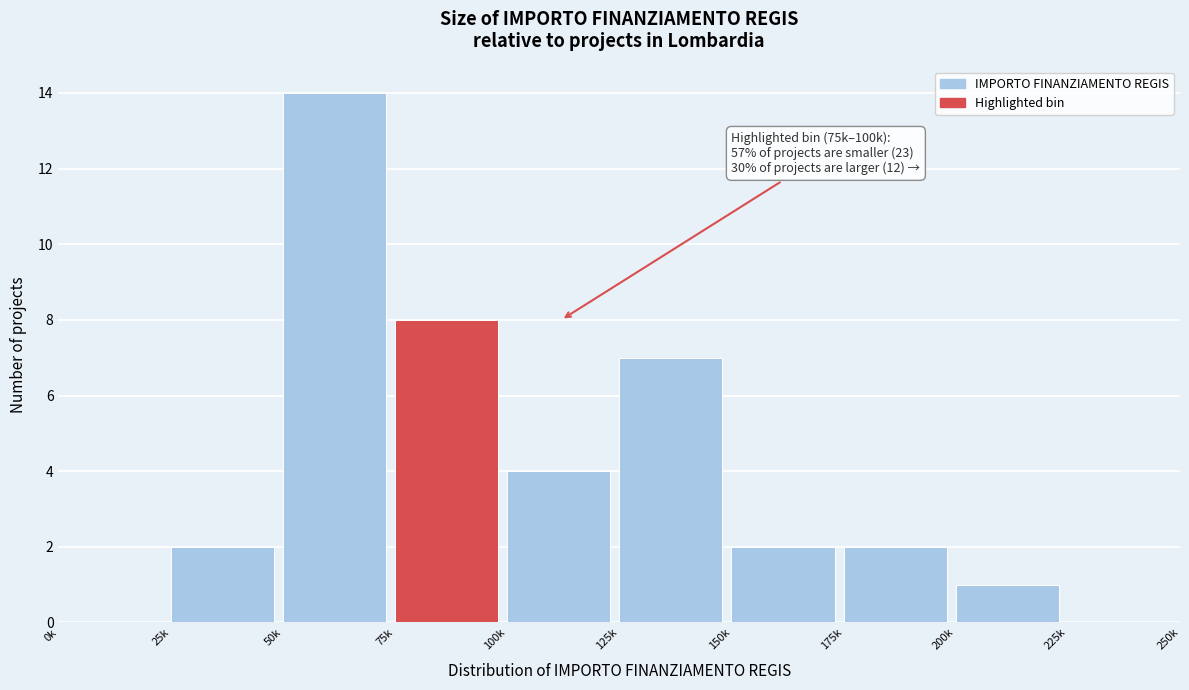

Reading left to right, list all the values displayed in this chart.

0k=0	25k=2	50k=14	75k=8	100k=4	125k=7	150k=2	175k=2	200k=1	225k=0